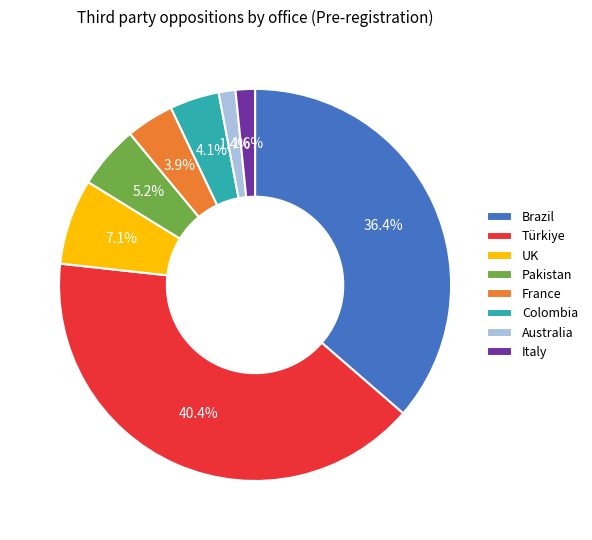

To the nearest percent, what percentage of the pie is UK?

7%